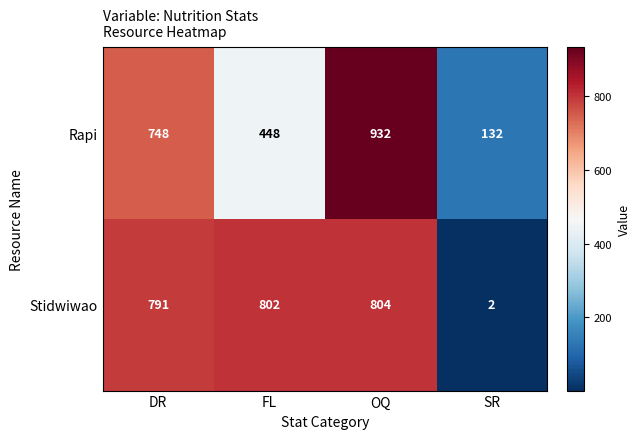

Reading left to right, transcribe all the data shown in this chart.

Rapi: DR=748	FL=448	OQ=932	SR=132
Stidwiwao: DR=791	FL=802	OQ=804	SR=2